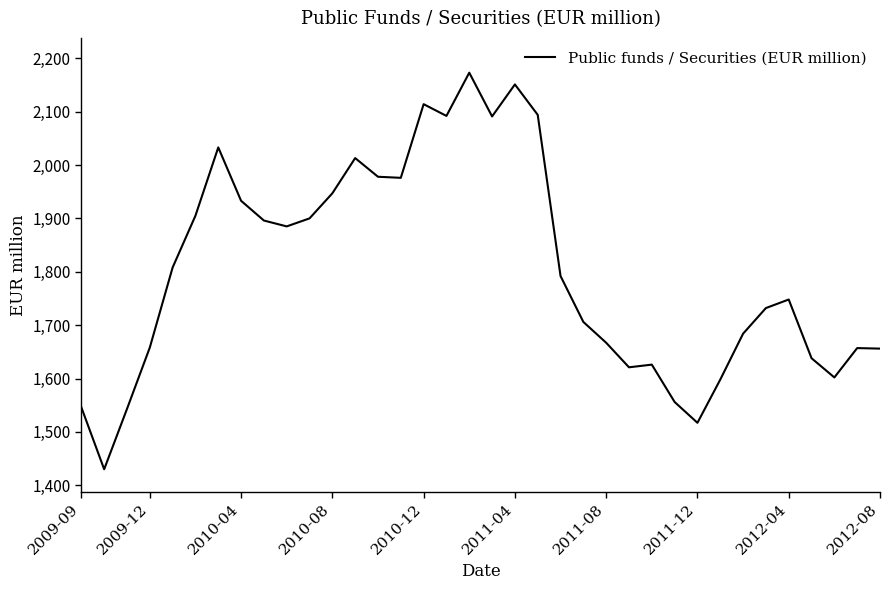

What is the greatest value displayed?

2173